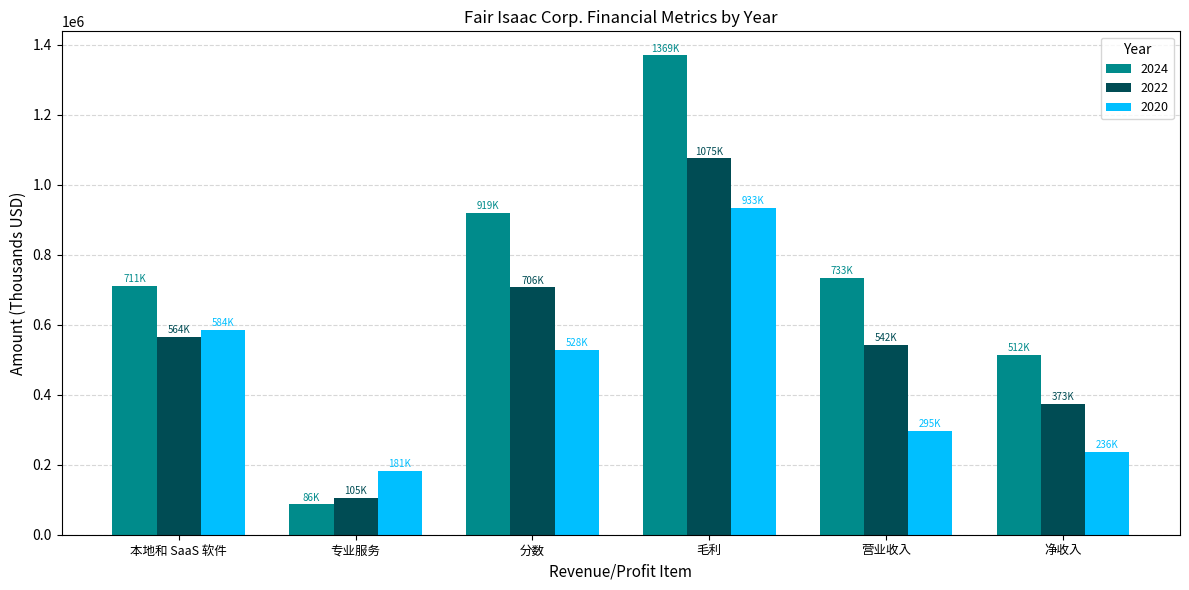

Which series has the largest total across all categories?

2024